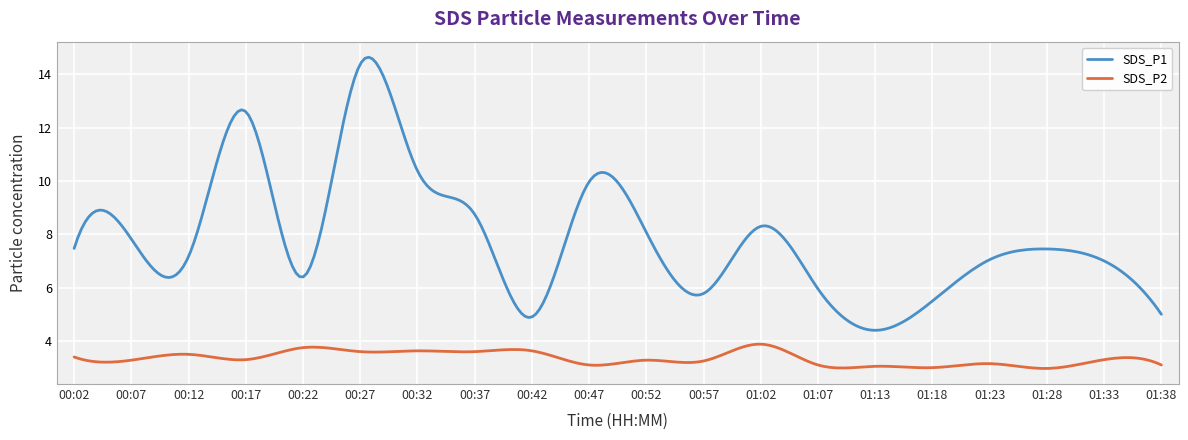

List the series in order of their overall mean, highest first.

SDS_P1, SDS_P2